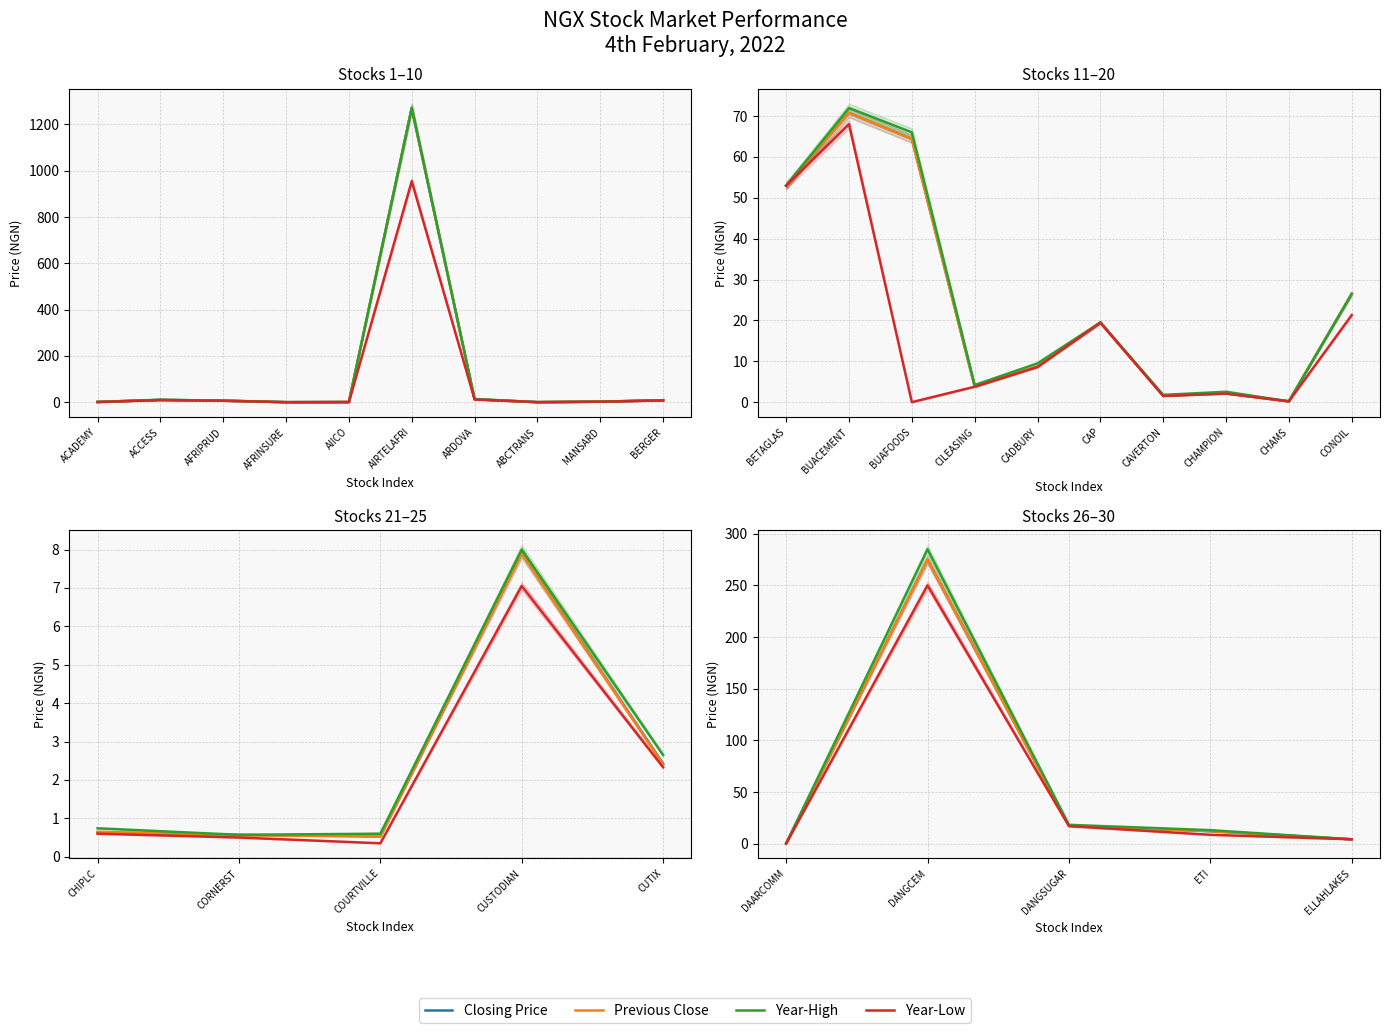

True or false: Year-High has more than 2 points higher than both neighbors.

False